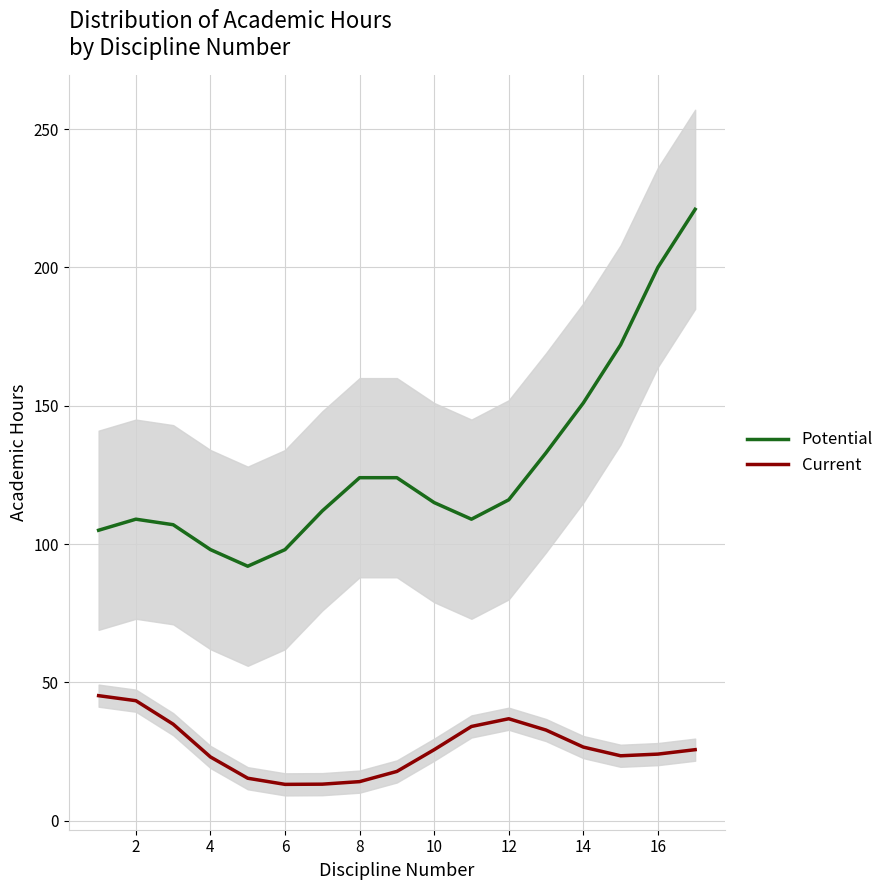

How many lines are shown in the chart?

2